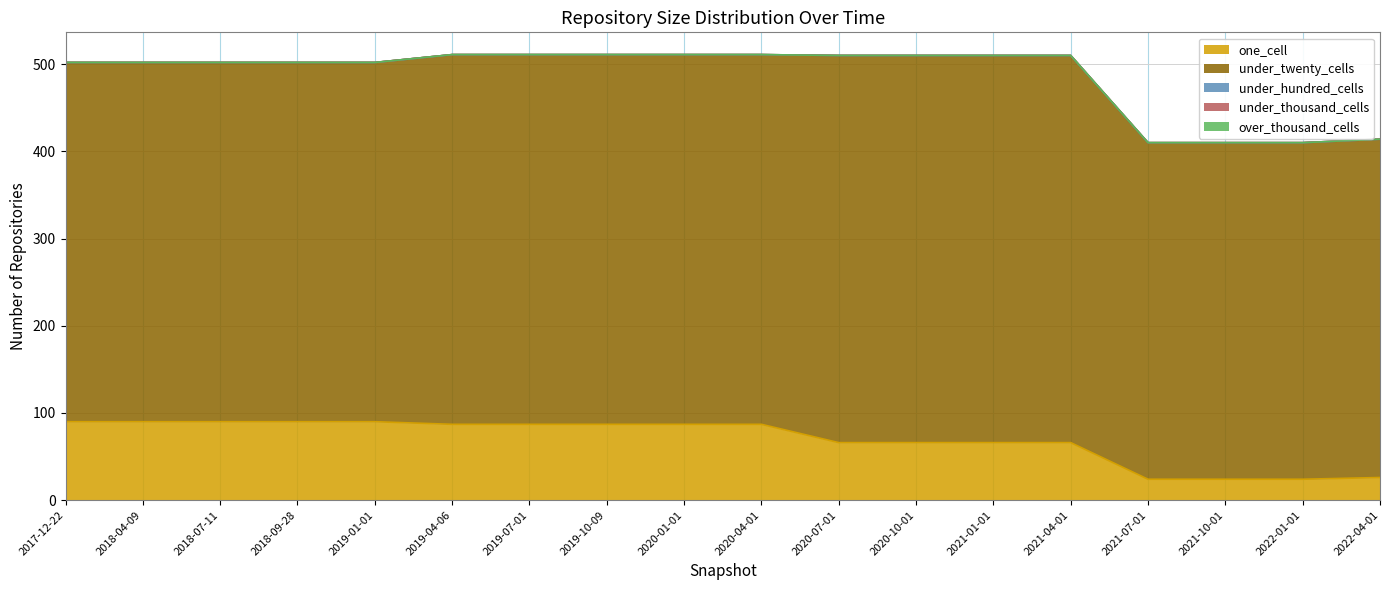

True or false: under_hundred_cells and under_twenty_cells cross at least once.

False